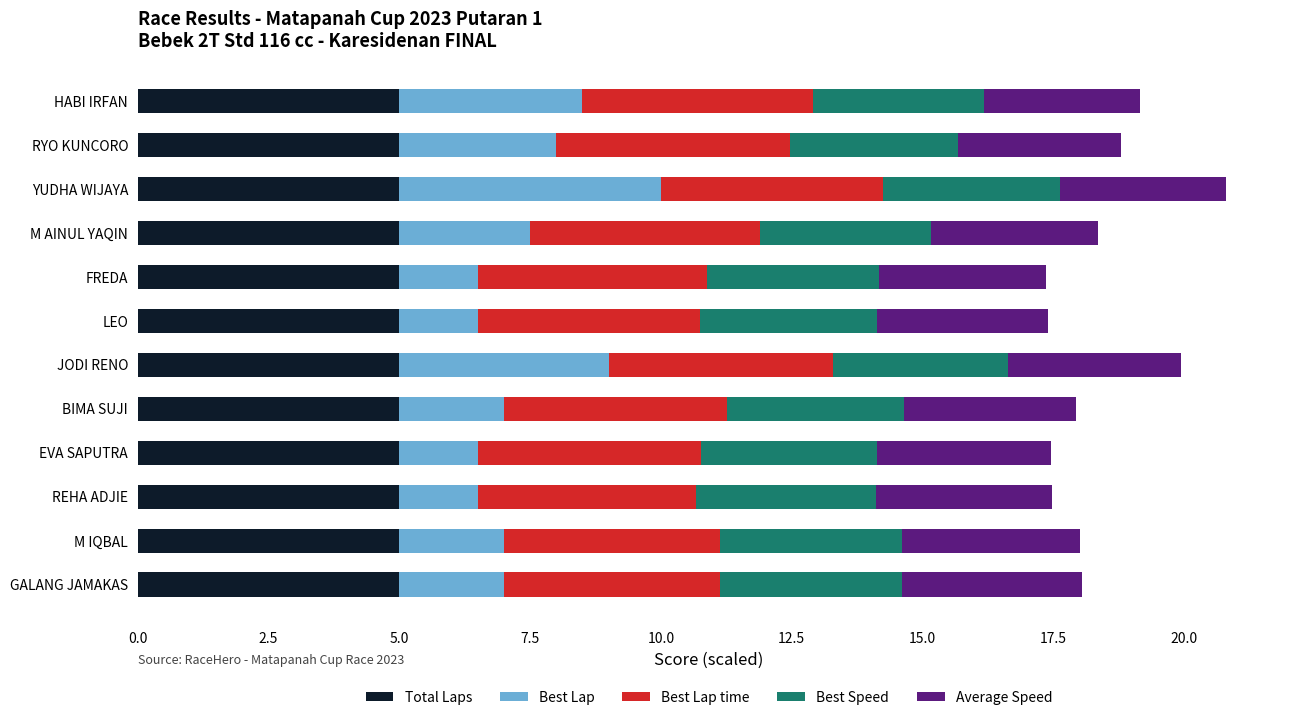

What is the minimum value for Total Laps?

5.0